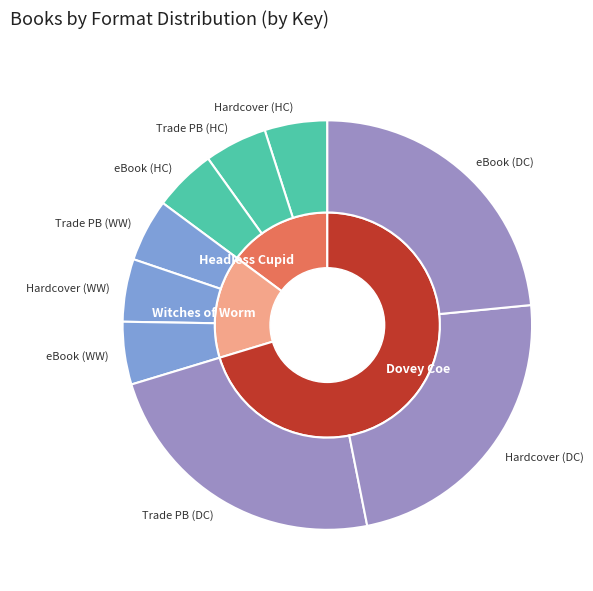

How many slices are in this pie chart?

9